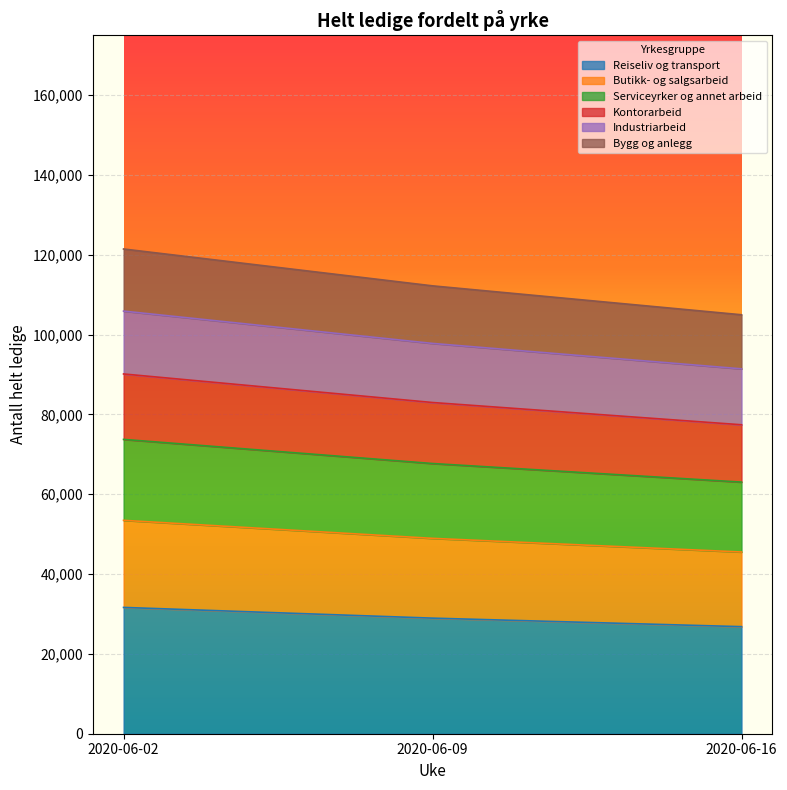

What are all the series names shown in the legend?

Reiseliv og transport, Butikk- og salgsarbeid, Serviceyrker og annet arbeid, Kontorarbeid, Industriarbeid, Bygg og anlegg